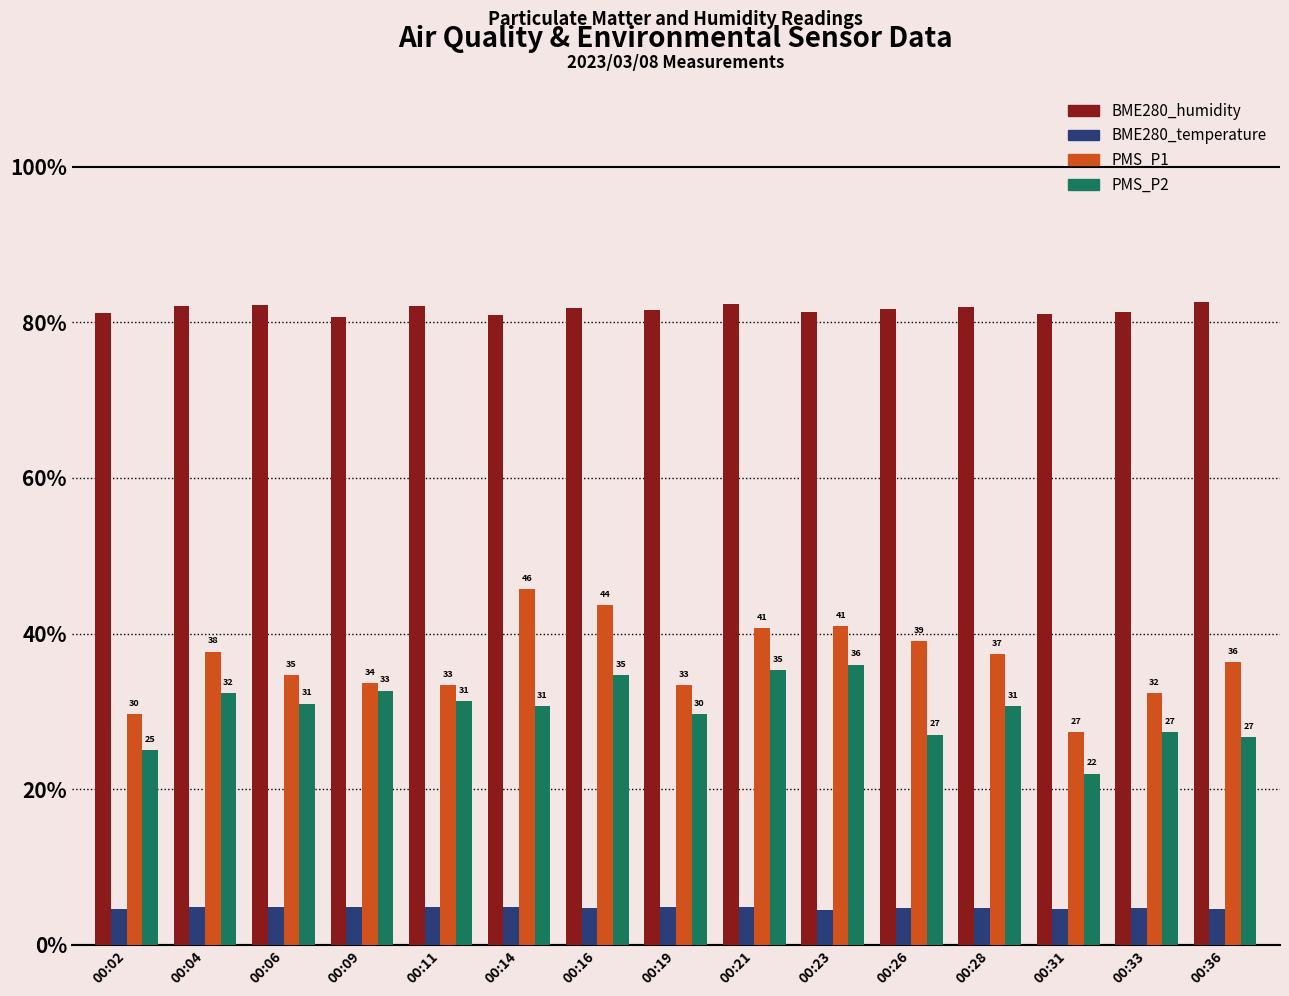

How many groups of bars are there?

15